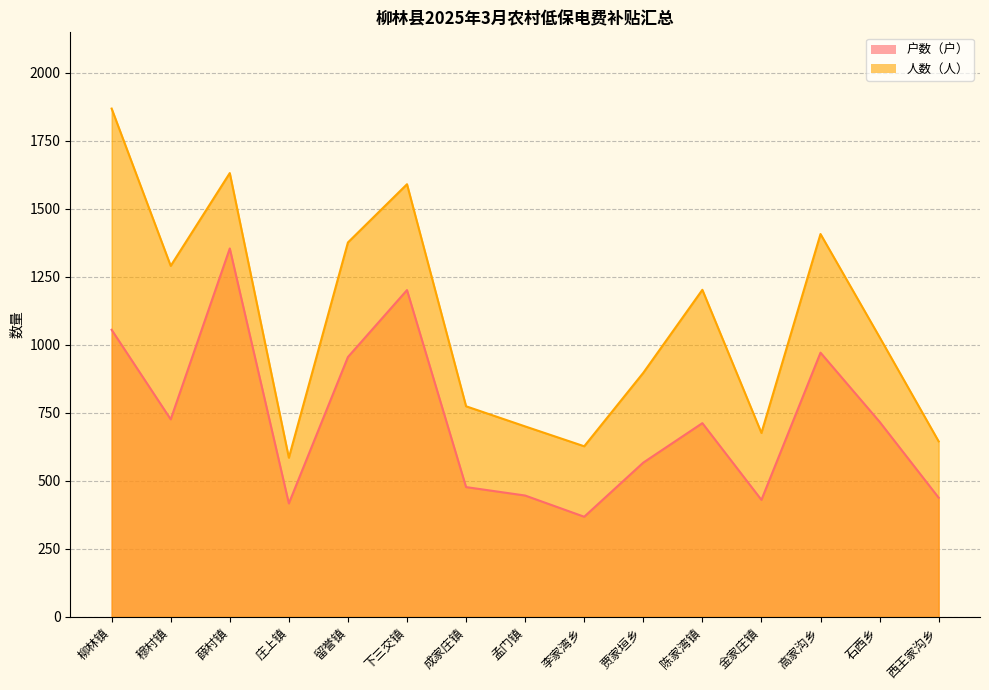

Reading right to left, list all the values displayed in this chart.

户数（户）: 西王家沟乡=438	石西乡=717	高家沟乡=971	金家庄镇=430	陈家湾镇=712	贾家垣乡=567	李家湾乡=368	孟门镇=446	成家庄镇=477	下三交镇=1201	留誉镇=955	庄上镇=417	薛村镇=1354	穆村镇=726	柳林镇=1055
人数（人）: 西王家沟乡=645	石西乡=1028	高家沟乡=1407	金家庄镇=676	陈家湾镇=1202	贾家垣乡=897	李家湾乡=627	孟门镇=700	成家庄镇=774	下三交镇=1590	留誉镇=1376	庄上镇=585	薛村镇=1631	穆村镇=1290	柳林镇=1868